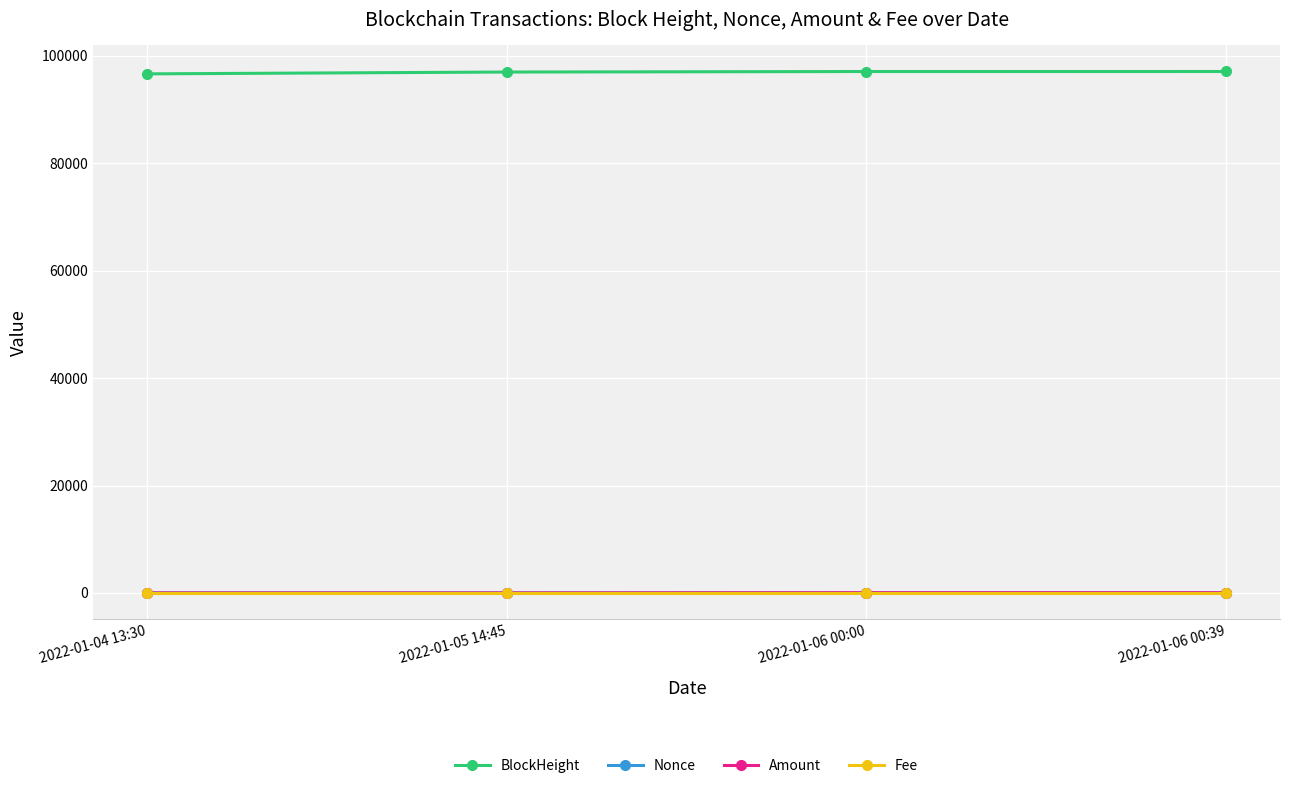

What is the highest value of the BlockHeight series?

97104.0